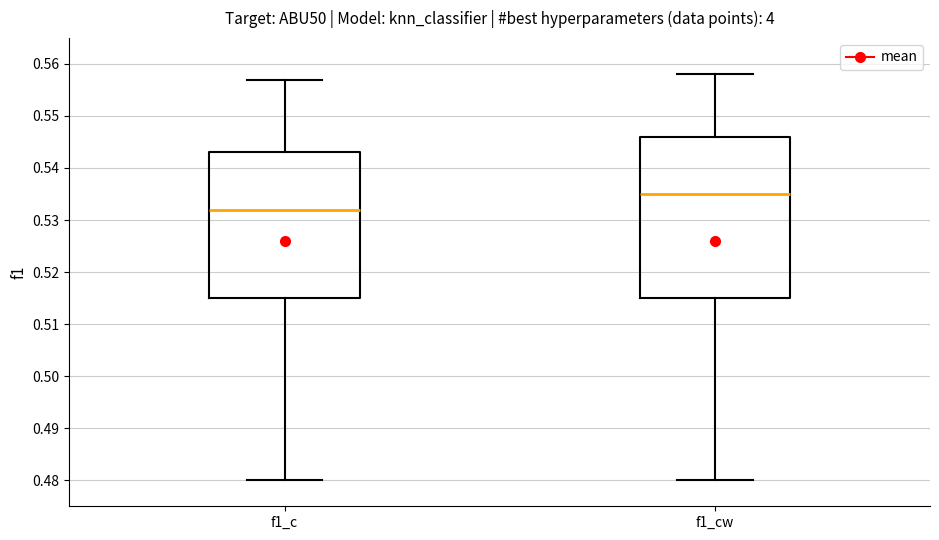

Which box's median line is the highest?

f1_cw